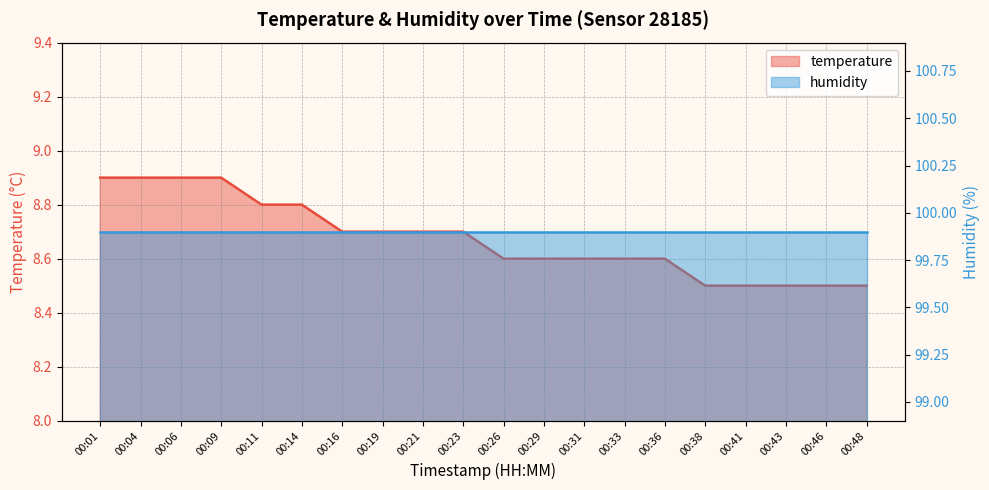

List the labels in order of value, largest first.

00:01, 00:04, 00:06, 00:09, 00:11, 00:14, 00:16, 00:19, 00:21, 00:23, 00:26, 00:29, 00:31, 00:33, 00:36, 00:38, 00:41, 00:43, 00:46, 00:48